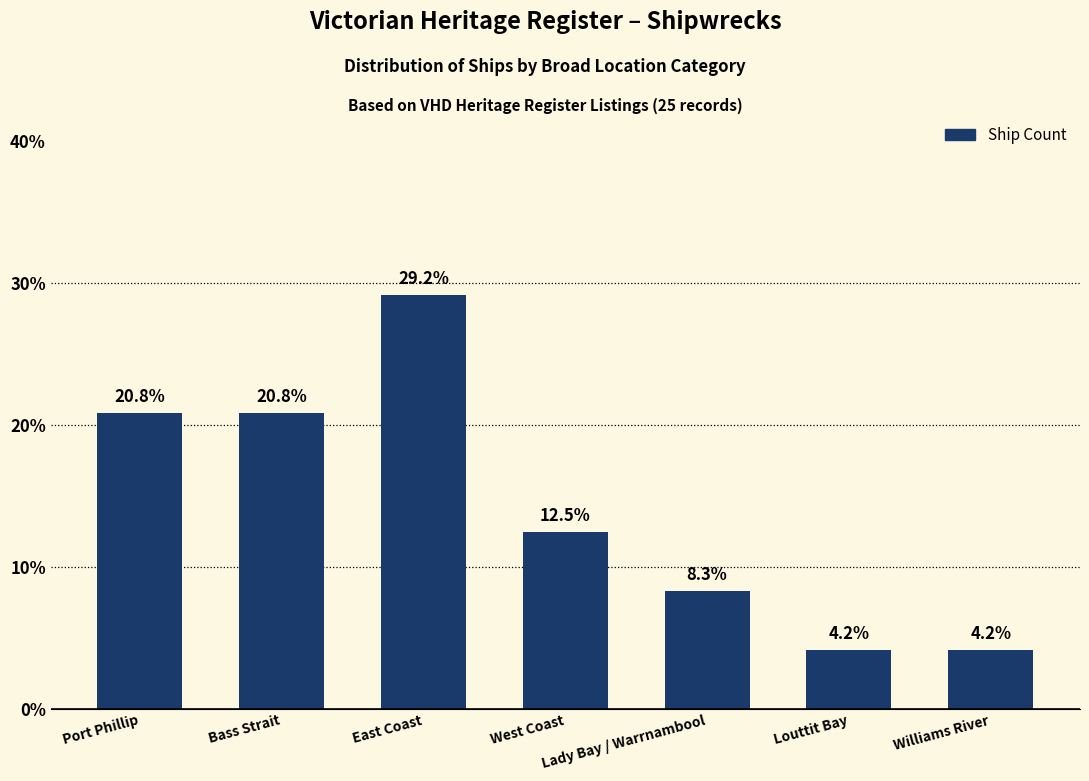

Does the chart contain any negative values?

No